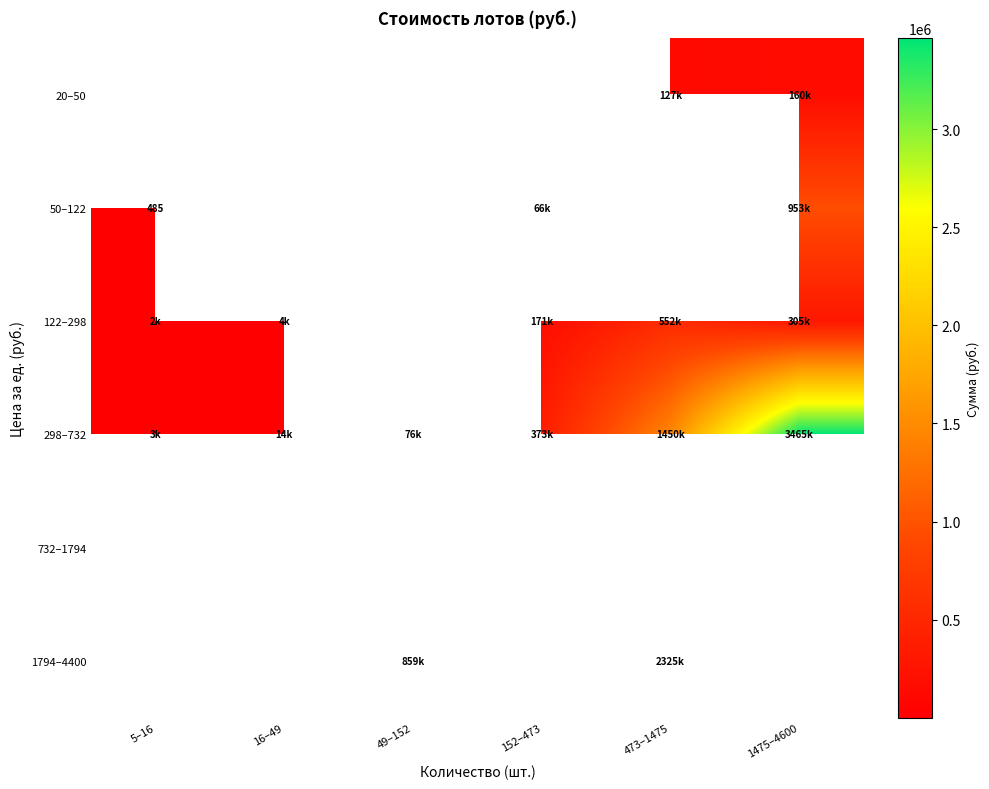

How many data points does each series have?

6